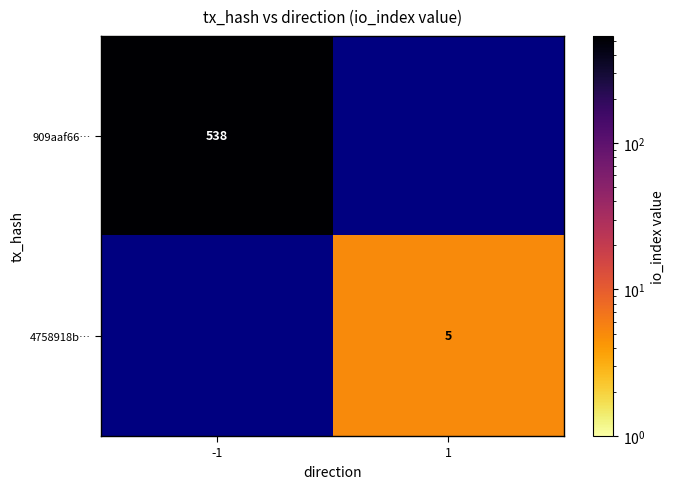

Which label corresponds to the largest value in the chart?

-1